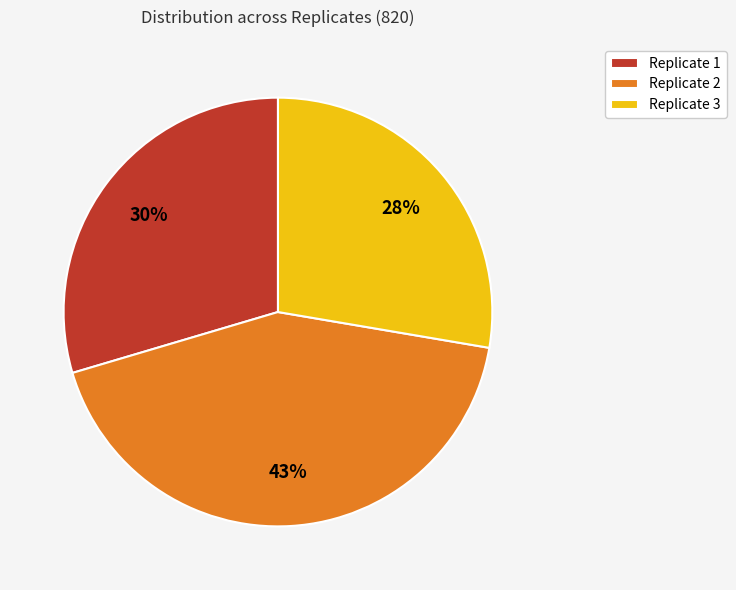

What is the smallest slice in the pie chart?

Replicate 3